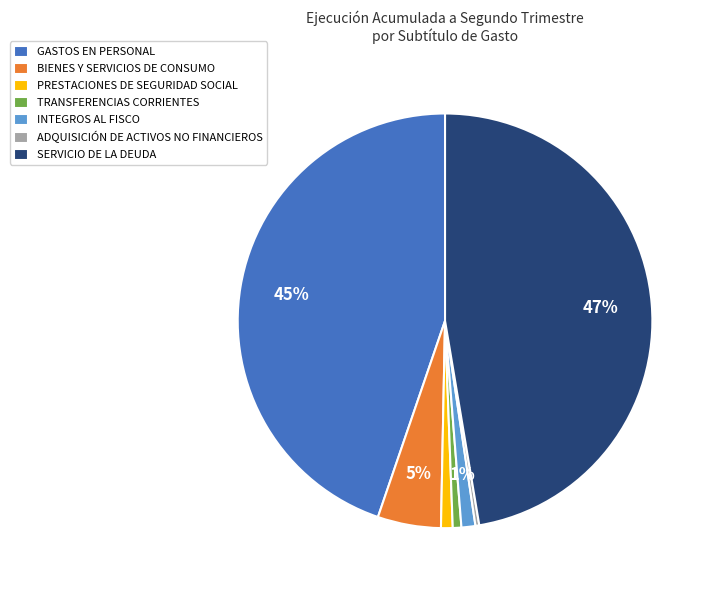

Is there any slice that represents more than half of the pie?

No